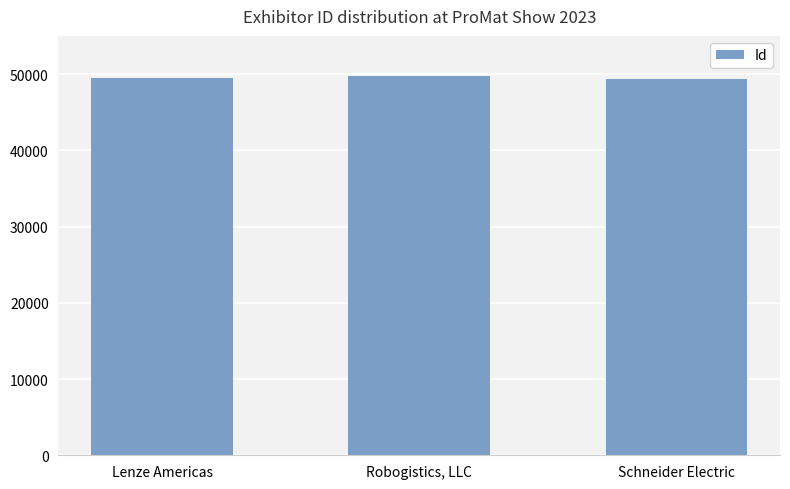

What is the average value?

49477